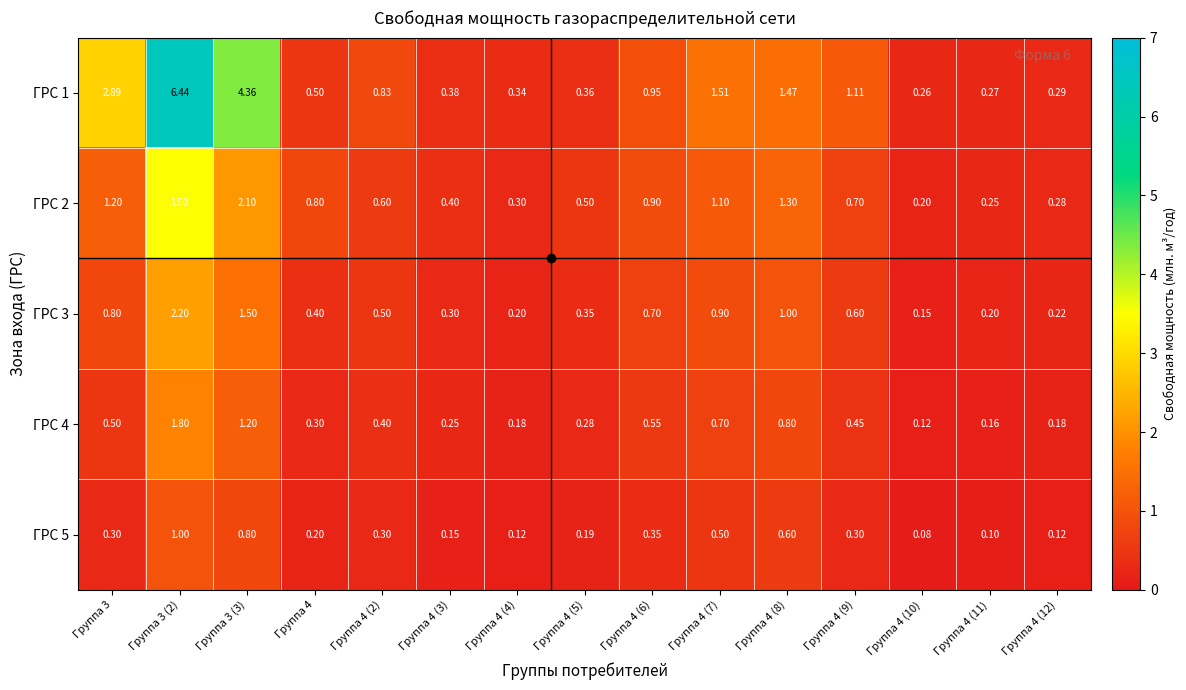

Is the value of ГРС 3 at Группа 4 (5) greater than the value of ГРС 5 at Группа 4 (2)?

Yes